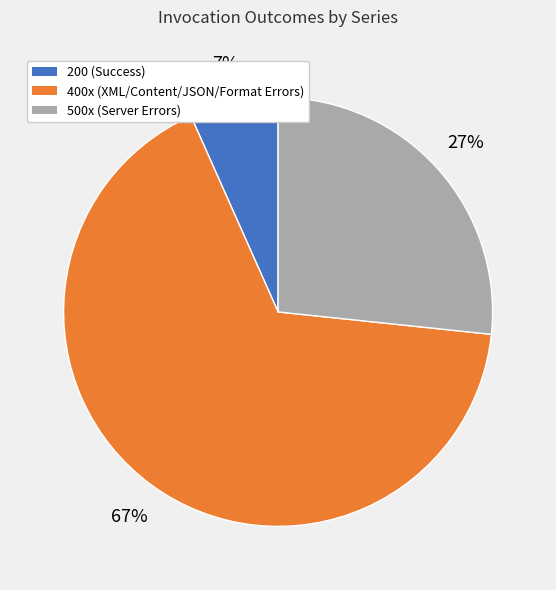

Is there a majority slice in this chart?

Yes